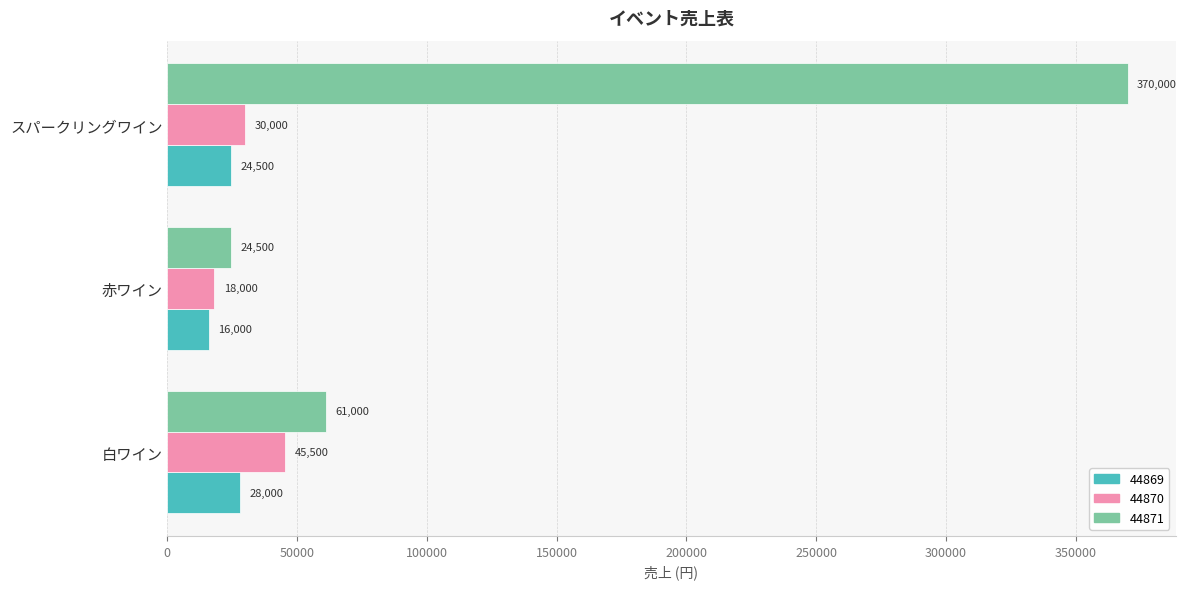

Rank the categories by 44869 value from lowest to highest.

赤ワイン, スパークリングワイン, 白ワイン